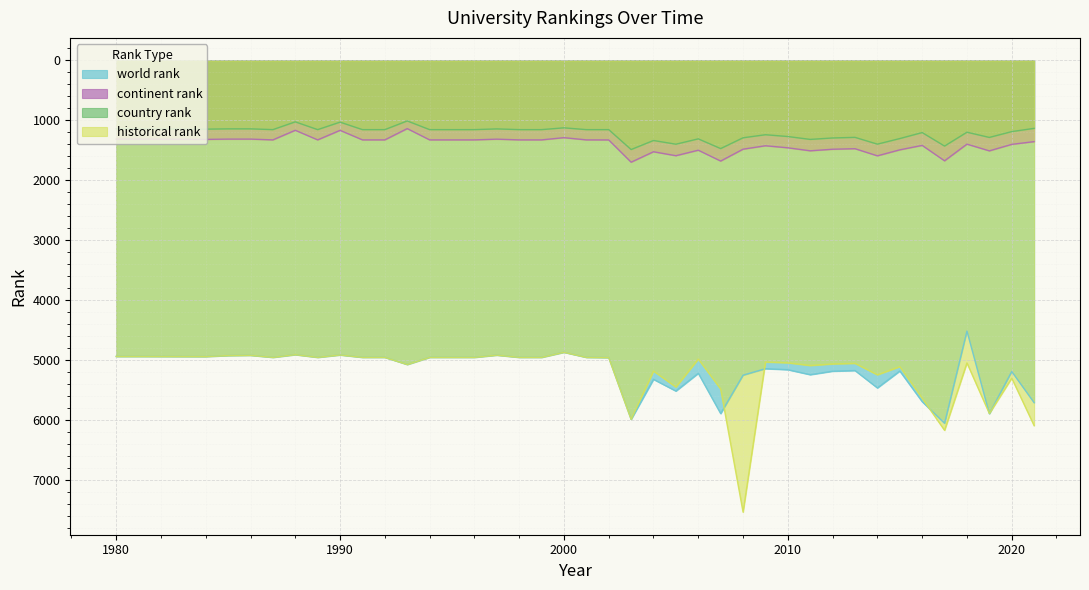

True or false: world rank and historical rank cross at least once.

True